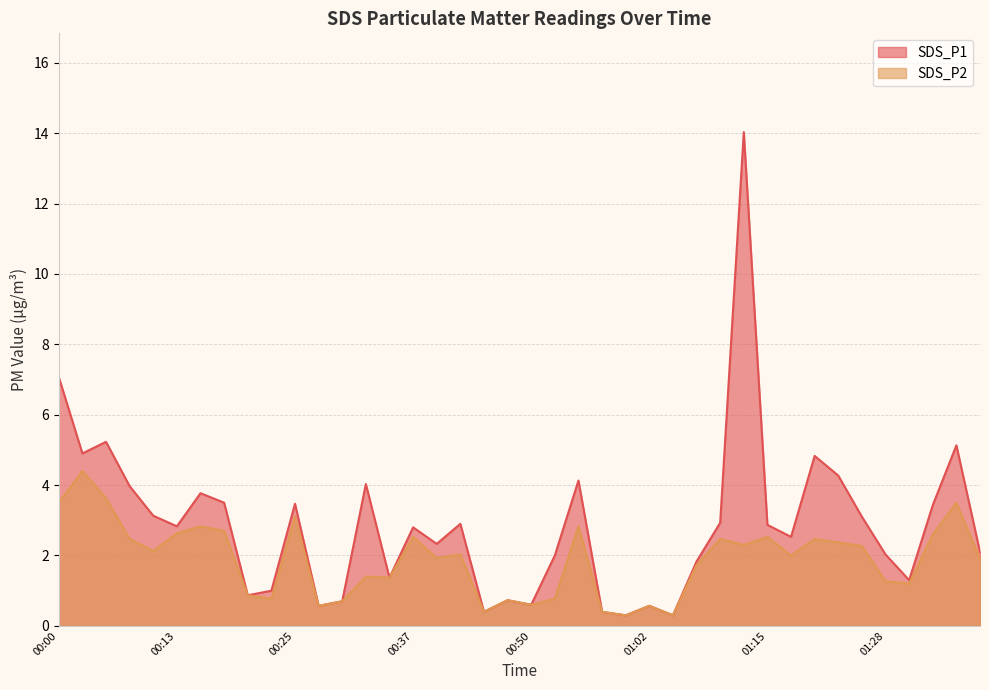

How many lines are shown in the chart?

2